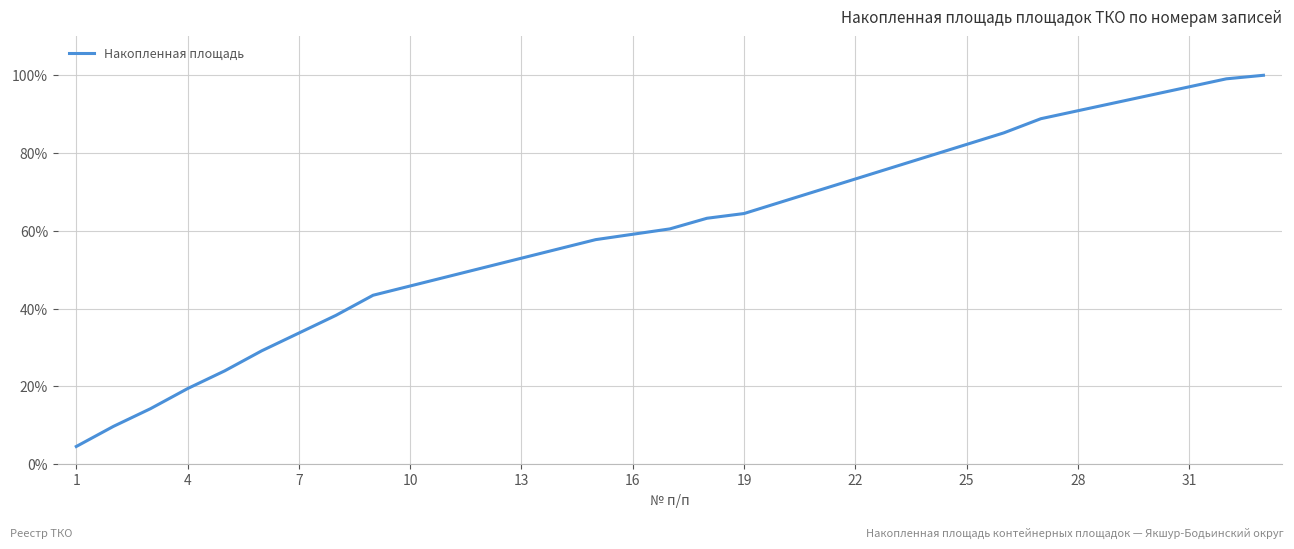

What is the difference between the maximum and minimum values?

95.4